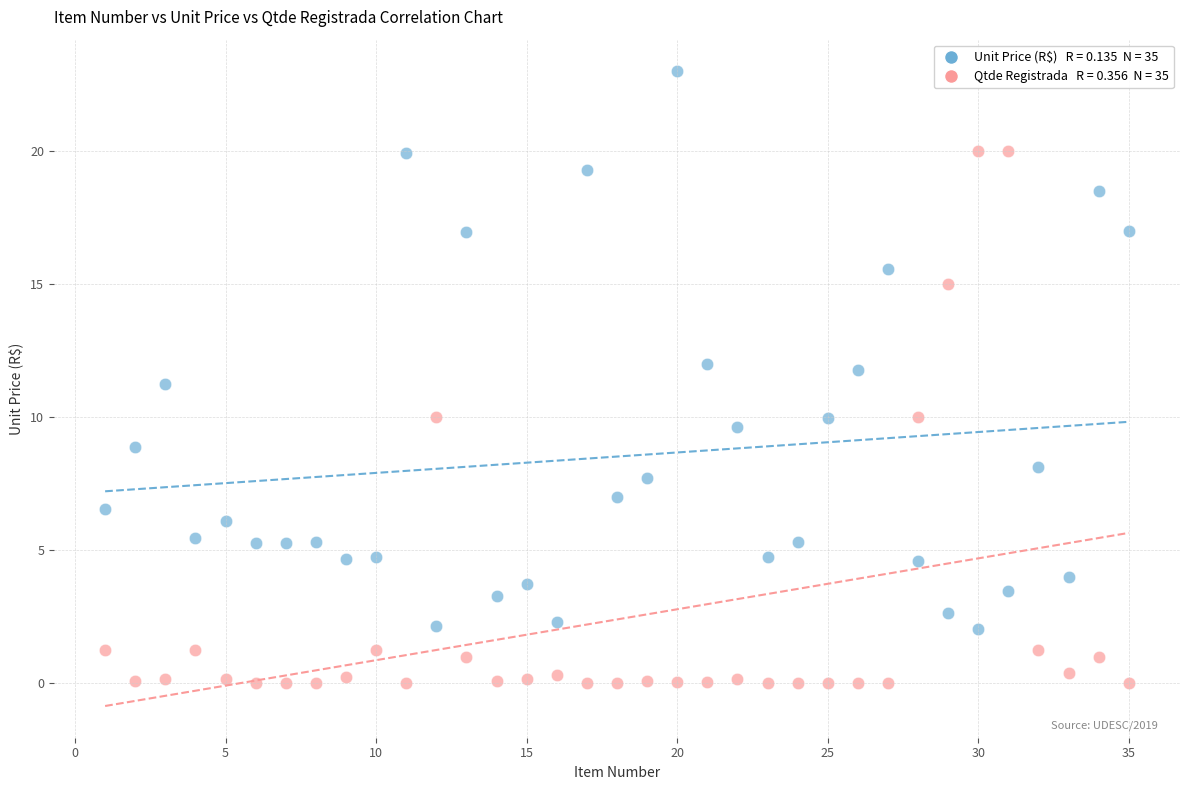

Across all data points, what is the range of X values (max minus min)?

34.0